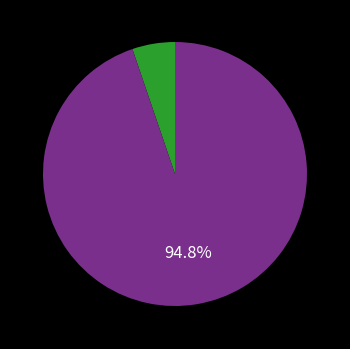

To the nearest percent, what is the difference between the largest and smallest slice percentages?

90%